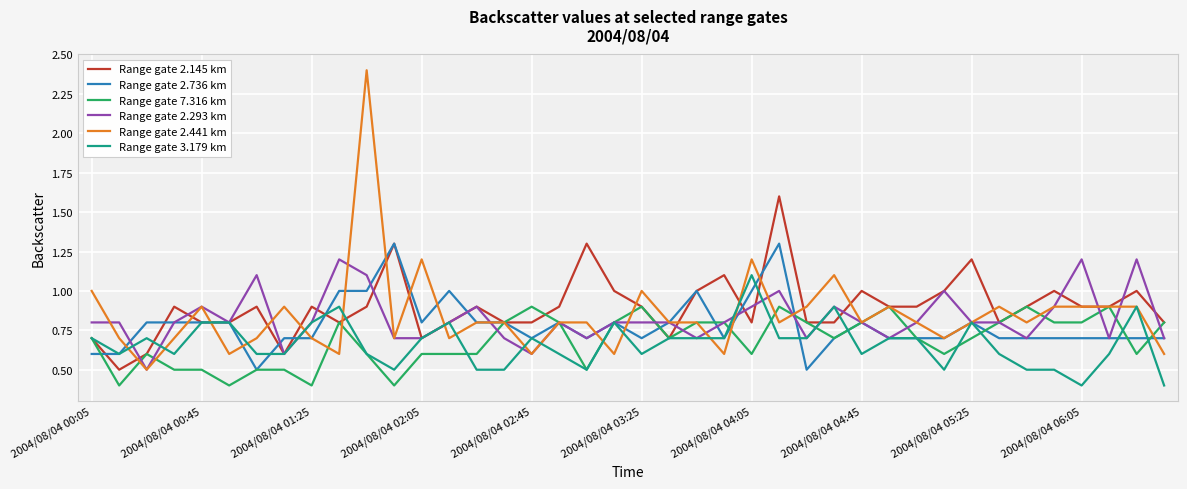

List the series in order of their peak value, lowest first.

Range gate 7.316 km, Range gate 3.179 km, Range gate 2.293 km, Range gate 2.736 km, Range gate 2.145 km, Range gate 2.441 km